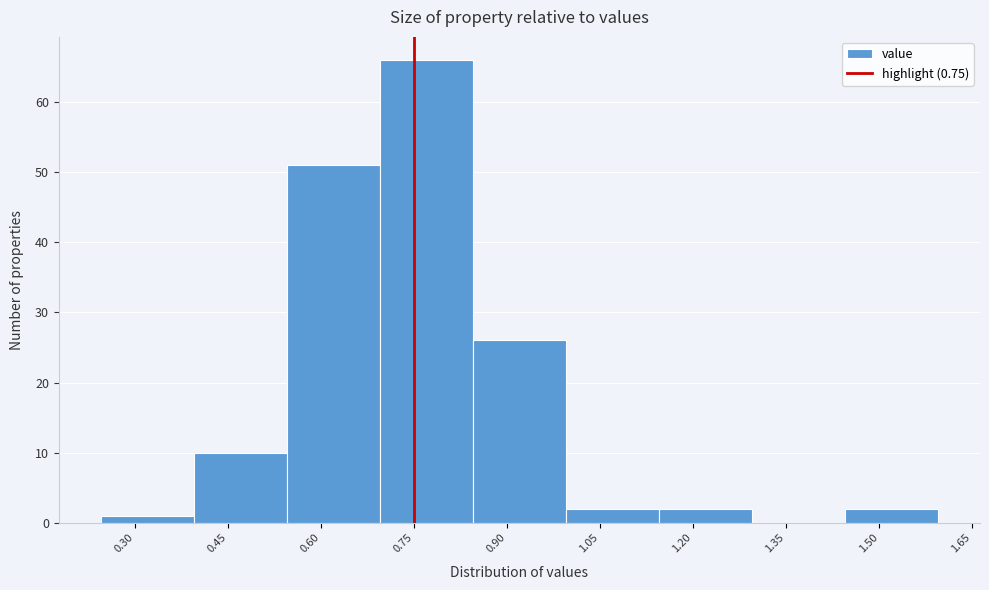

Reading left to right, list every bar in this chart as the range it spans on the x-axis followed by its height. Neither the bar edges nor the heights are printed on the chart, so give them approximately, as read against the axes.

0.245 to 0.395: 1
0.395 to 0.545: 10
0.545 to 0.695: 51
0.695 to 0.845: 66
0.845 to 0.995: 26
0.995 to 1.145: 2
1.145 to 1.295: 2
1.295 to 1.445: 0
1.445 to 1.595: 2